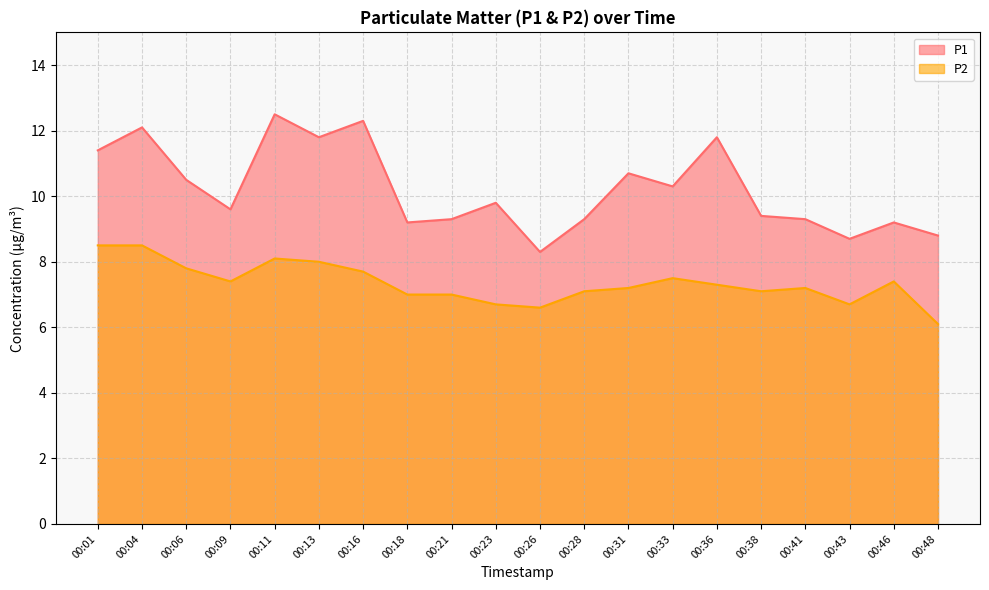

The value of P1 at 00:28 is 9.3. True or false?

True